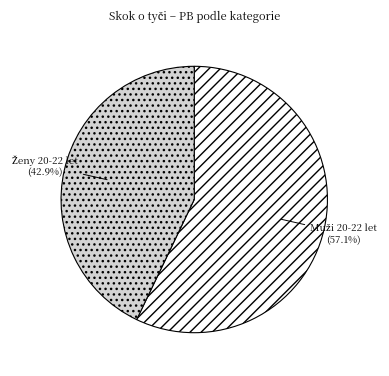

Does any single category account for the majority?

Yes